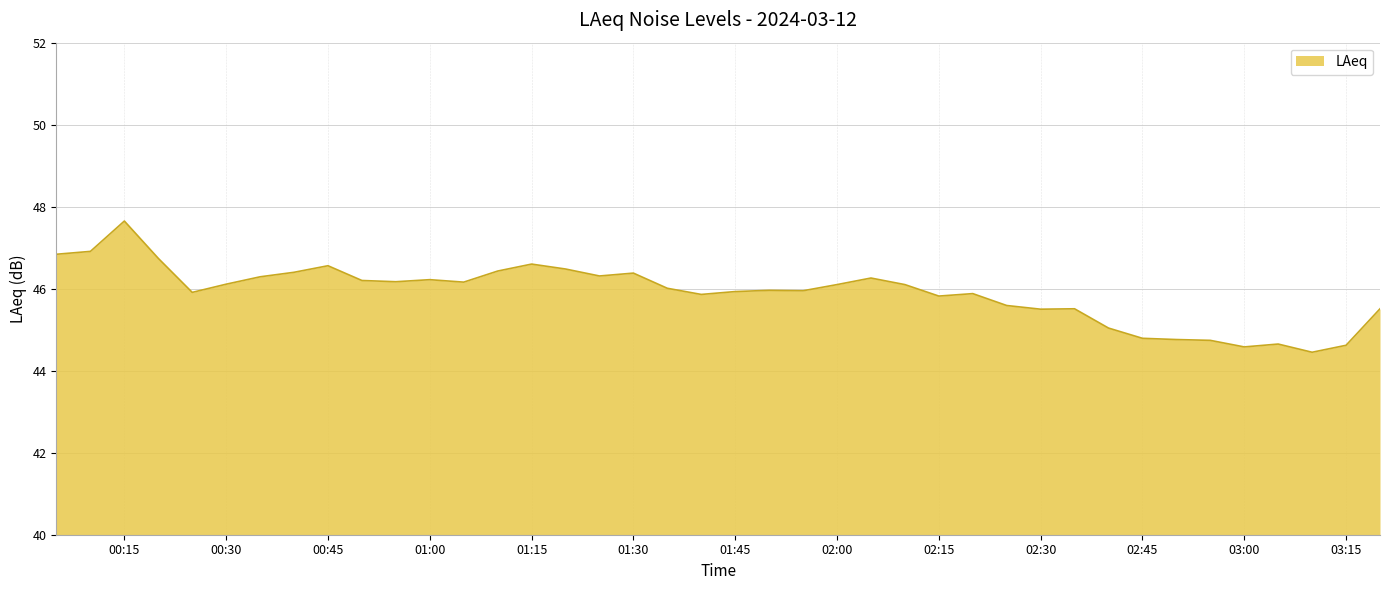

What is the difference between the maximum and minimum values?

3.2